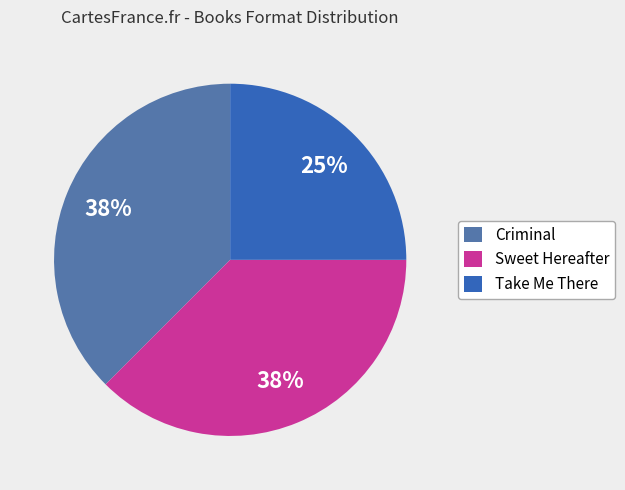

Is the sum of Take Me There and Criminal greater than half?

Yes